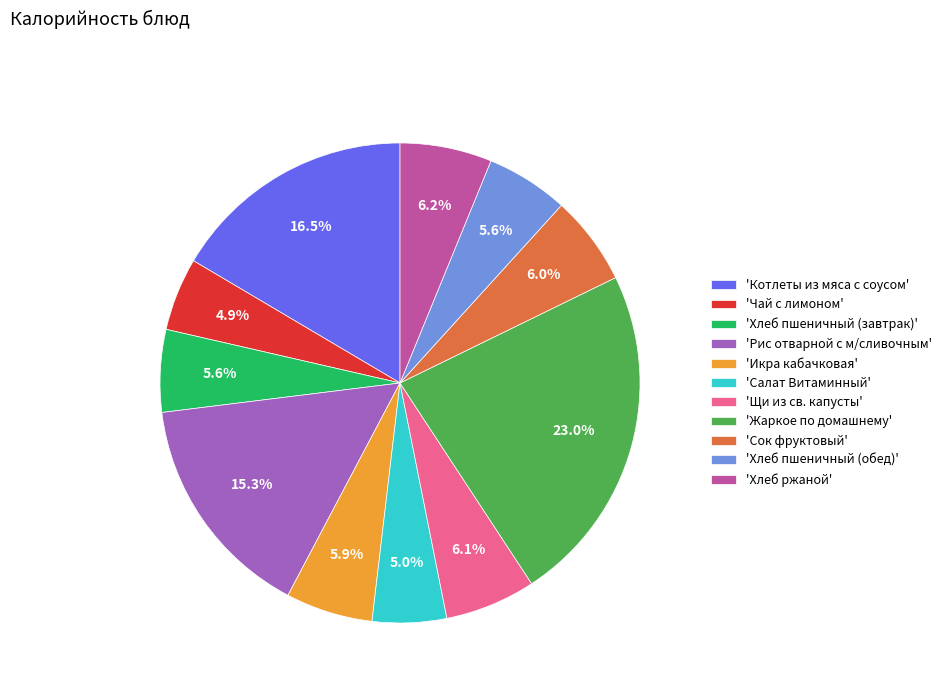

How many slices are in this pie chart?

11